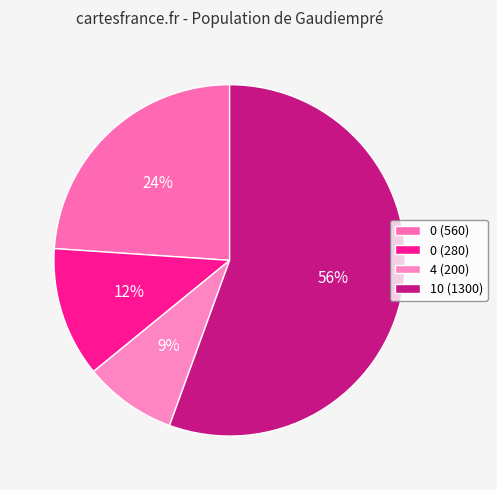

Which slice is the largest?

10 (1300)